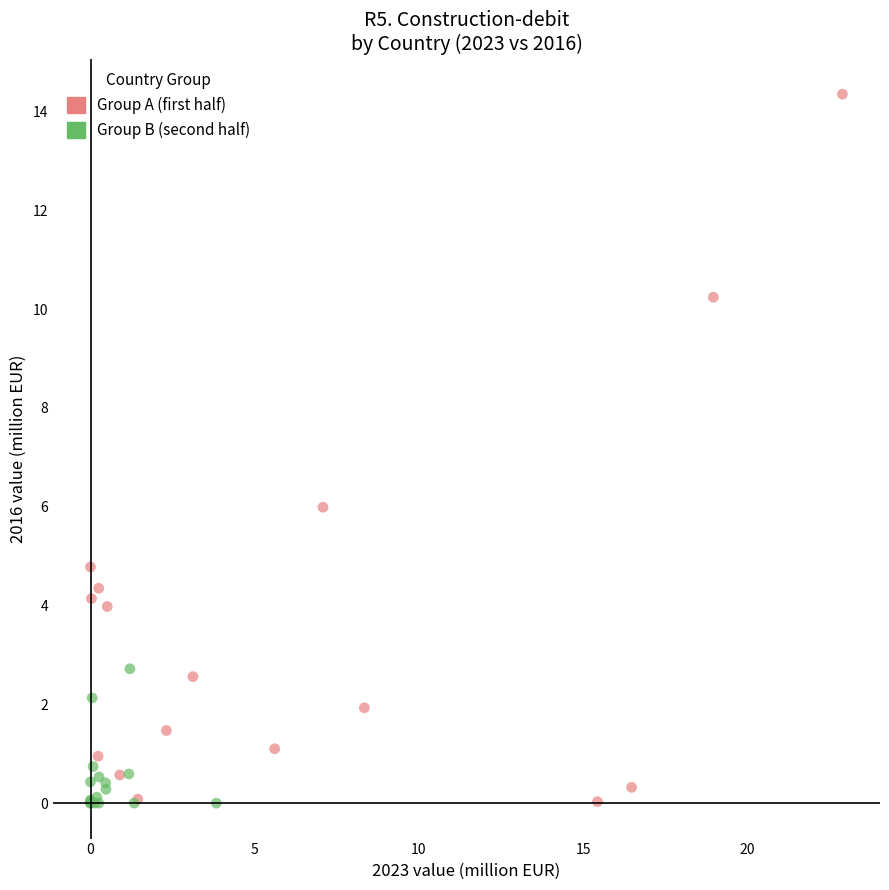

Which series reaches the maximum Y coordinate?

Group A (first half)